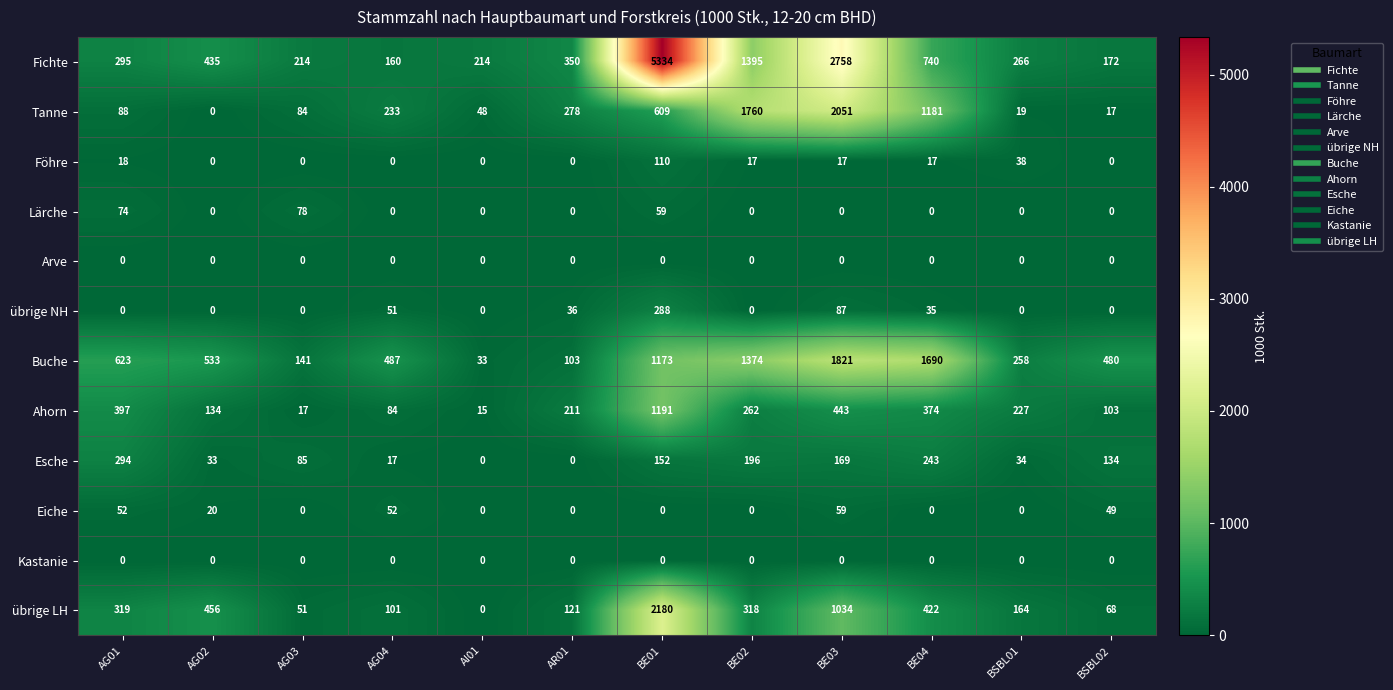

At which label is übrige LH closest to 1090?

BE03